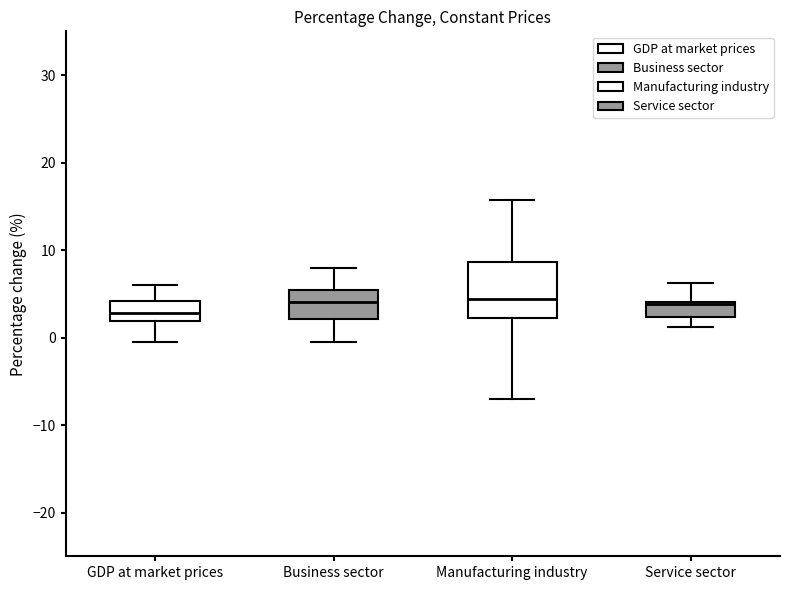

Reading left to right, read every box against the y-axis: the position of its median line, the range the box covers, and the ends of its whiskers. The values are not printed on the chart, so give them approximately, as read against the axis.

GDP at market prices: median 3, box 2 to 4, whiskers -1 to 6
Business sector: median 4, box 2 to 5, whiskers 0 to 8
Manufacturing industry: median 4, box 2 to 9, whiskers -7 to 16
Service sector: median 4, box 2 to 4, whiskers 1 to 6